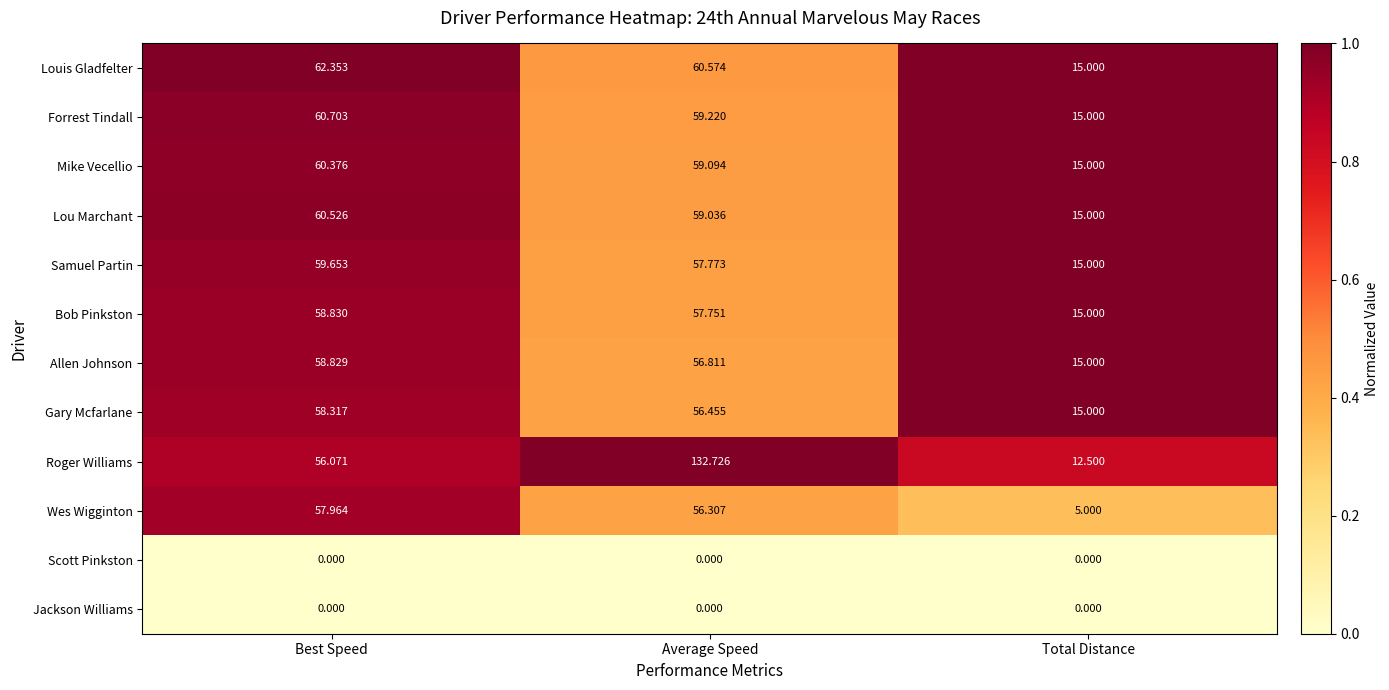

What is the total value across all series at Total Distance?

137.5